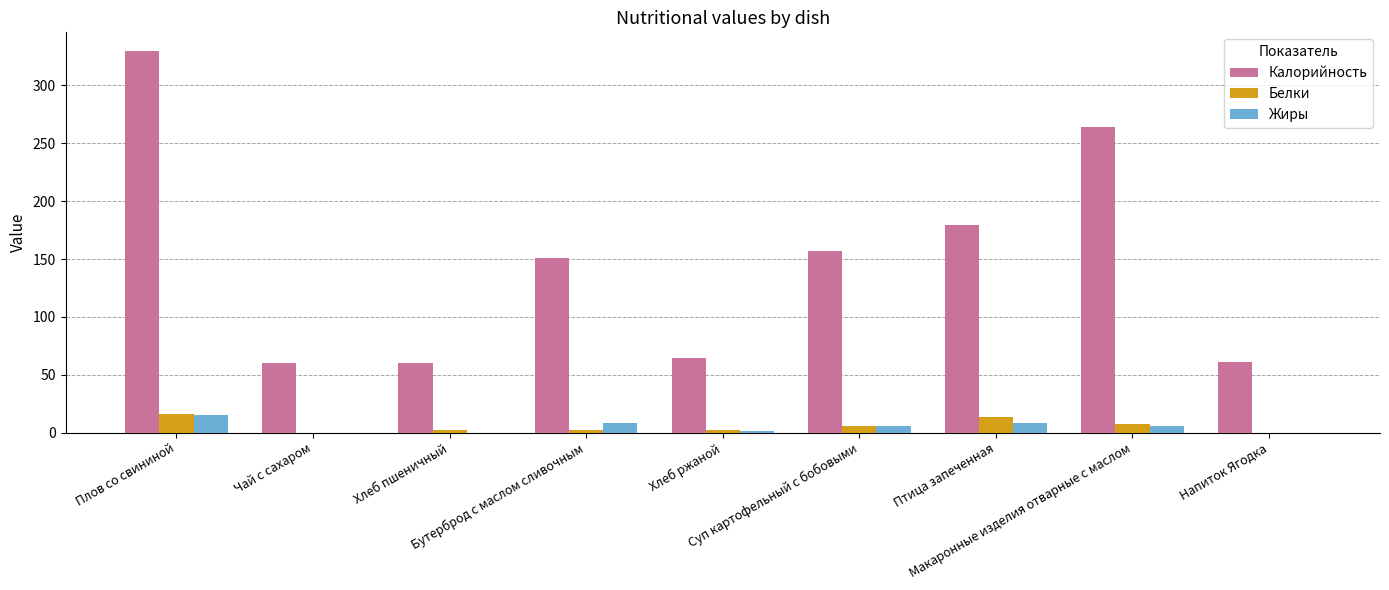

What is the total value across all series at Хлеб пшеничный?

62.5